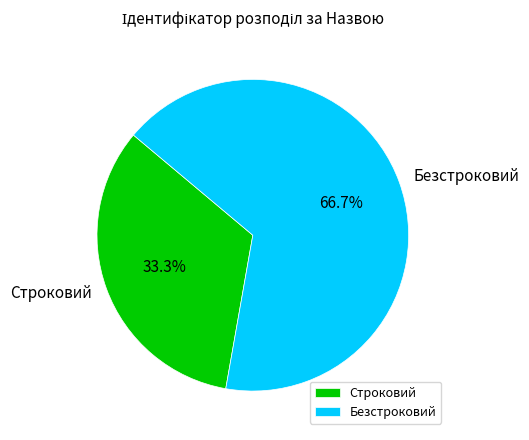

True or false: Строковий accounts for 43% of the total.

False